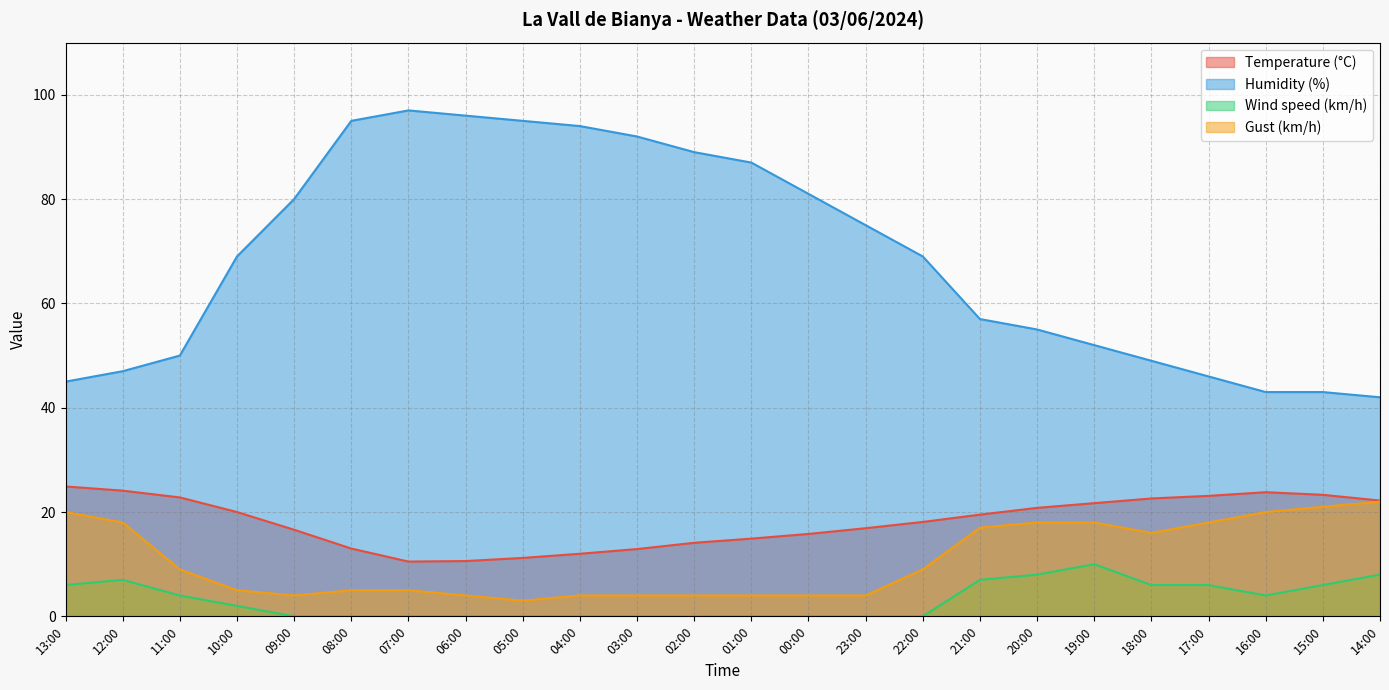

What is the minimum value for Humidity (%)?

42.0